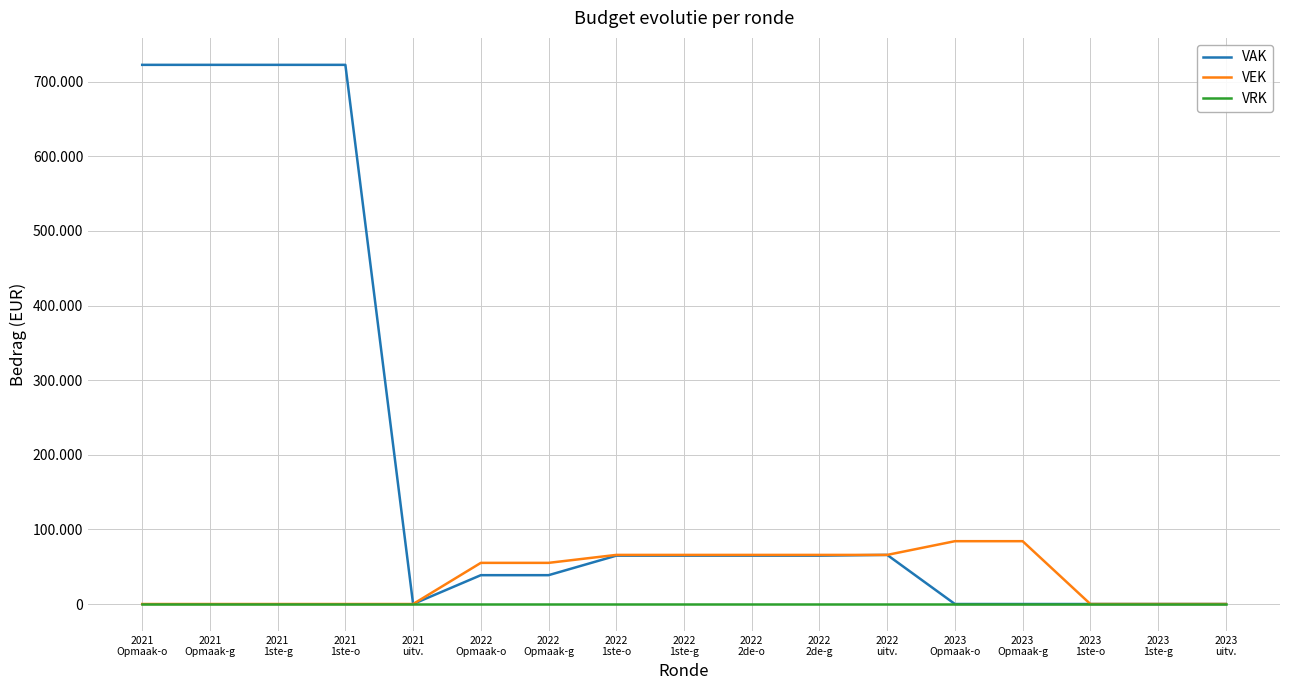

Does the chart display data point markers on the line(s)?

No